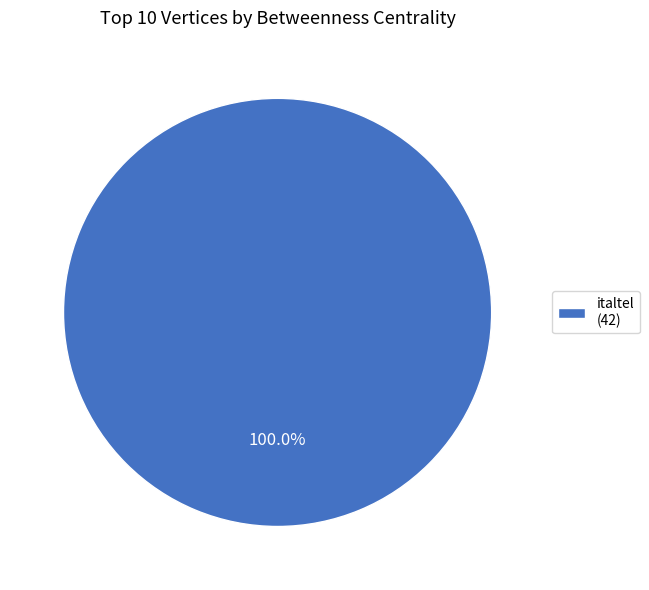

Does italtel (42) represent more than half of the total?

Yes